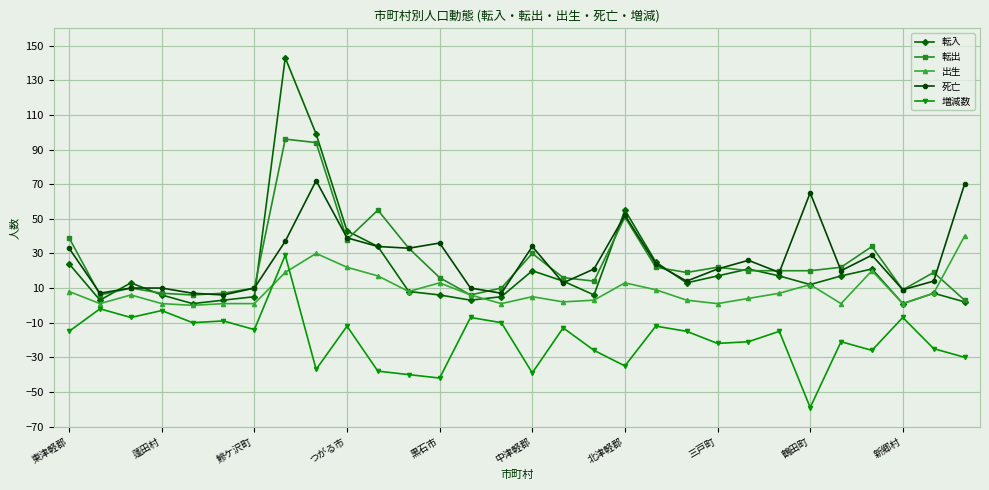

List the series in order of their peak value, lowest first.

増減数, 出生, 死亡, 転出, 転入